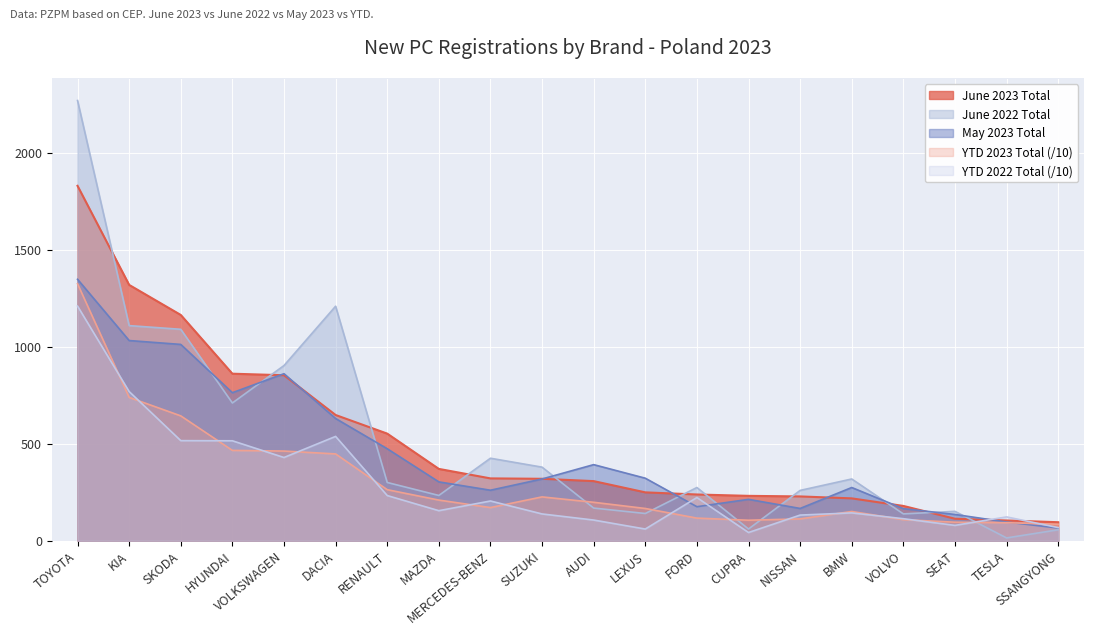

At which label does YTD 2022 Total first exceed 154?

TOYOTA